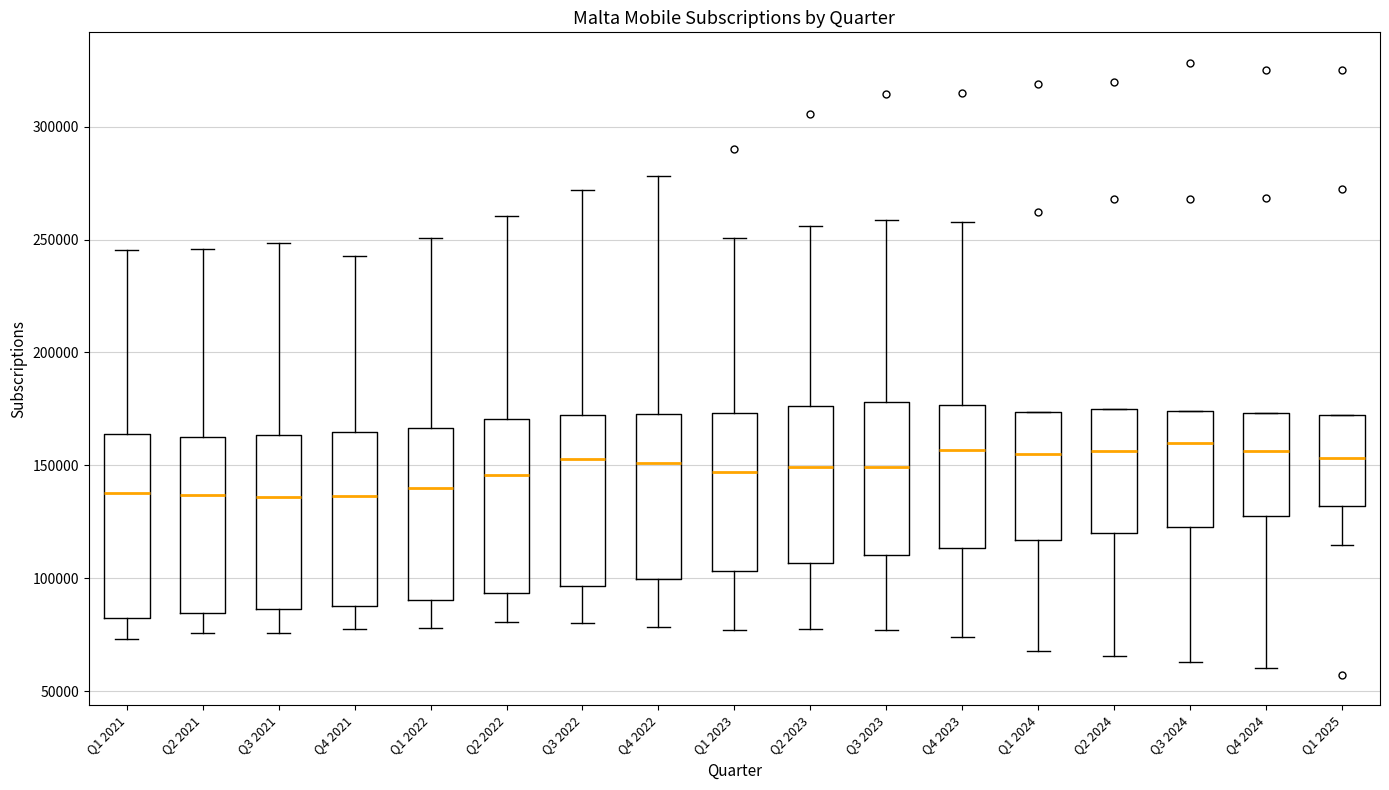

Where does the median line of the box for Q2 2024 sit on the y-axis? The values are not printed on the chart, so give them approximately, as read against the axis.

155000